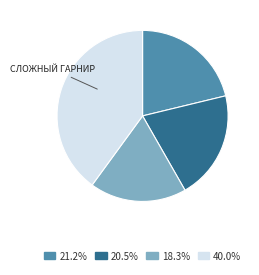

Is there a majority slice in this chart?

No